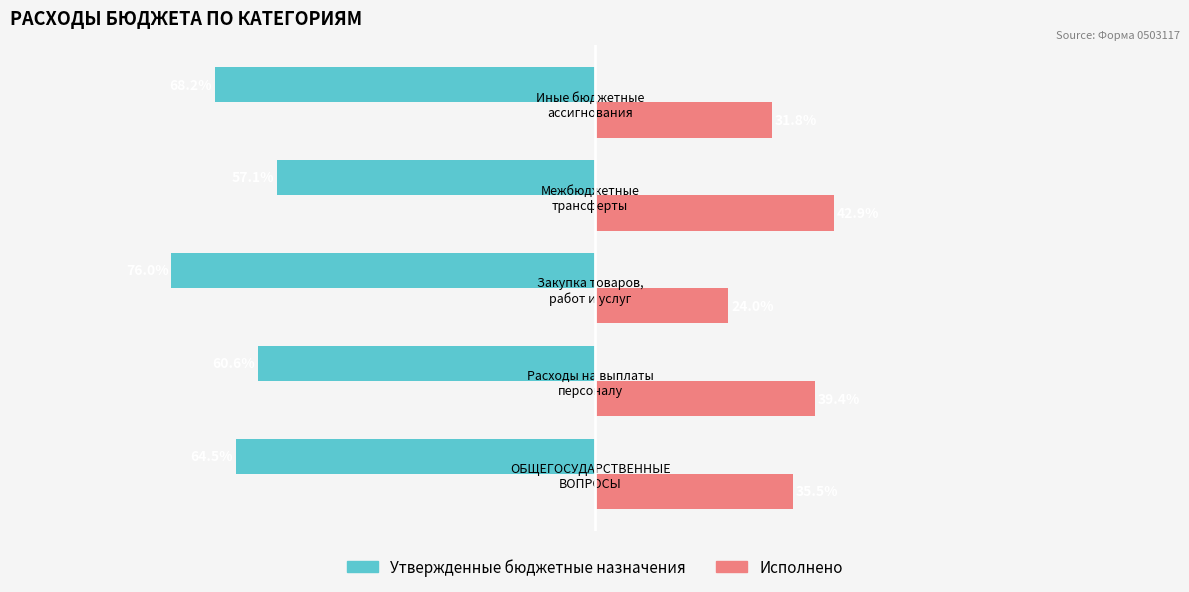

Which category has the highest value in the Исполнено series?

Межбюджетные
трансферты